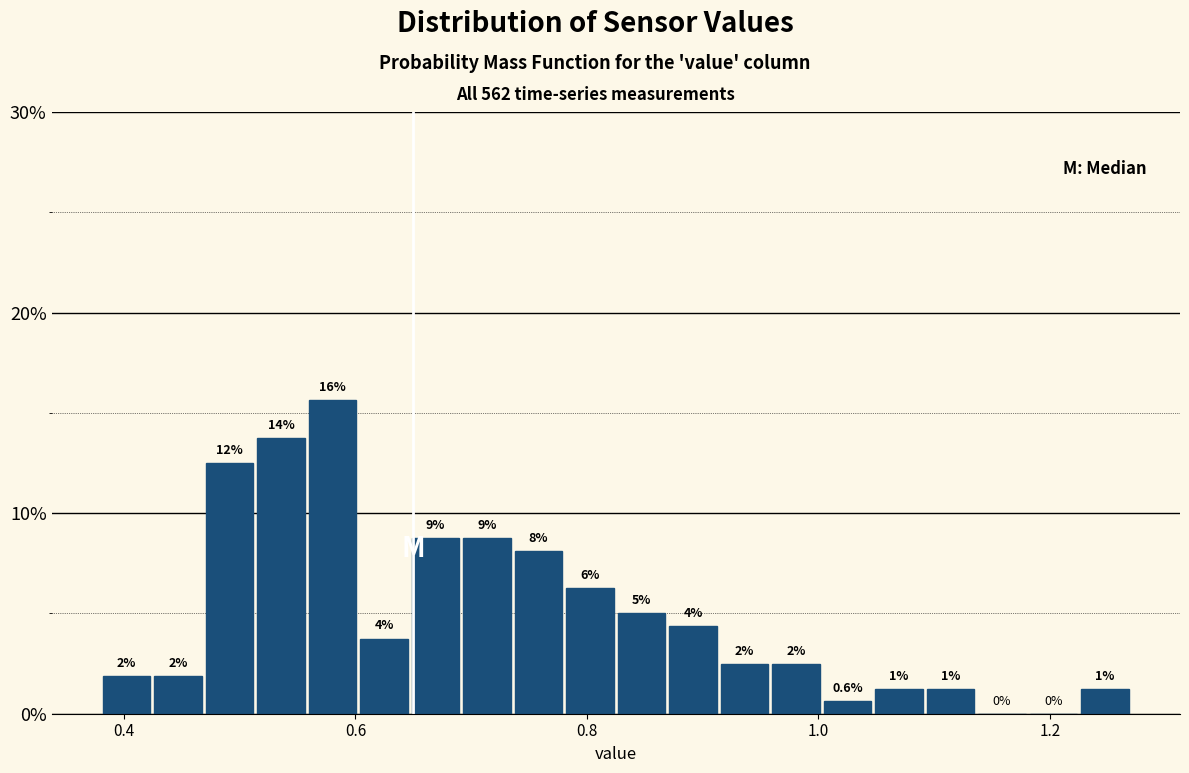

Read against the x-axis, roughly where is the centre of the tallest bar?

0.58